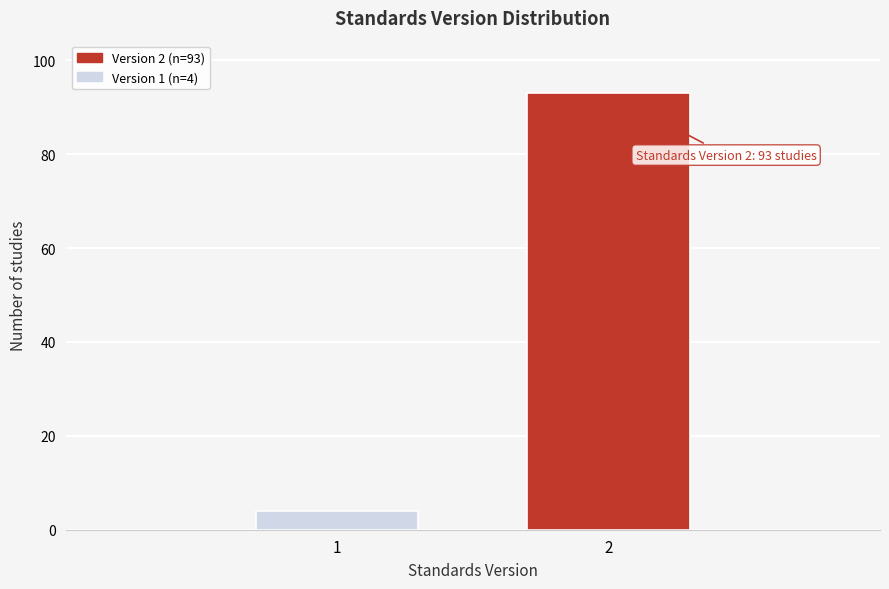

Reading left to right, list all the values displayed in this chart.

4	93